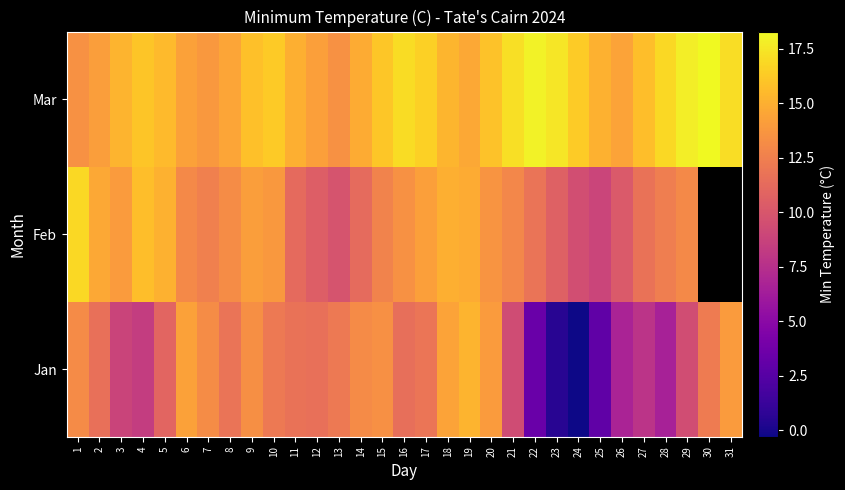

Is it true that row_1 equals 9.5 at 10?

False